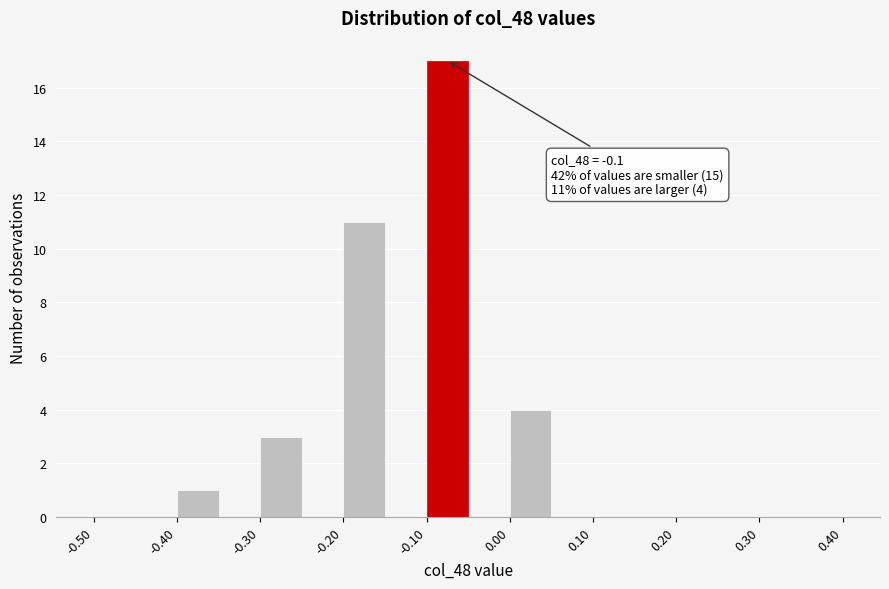

Which range on the x-axis has the tallest bar?

-0.10 to -0.05